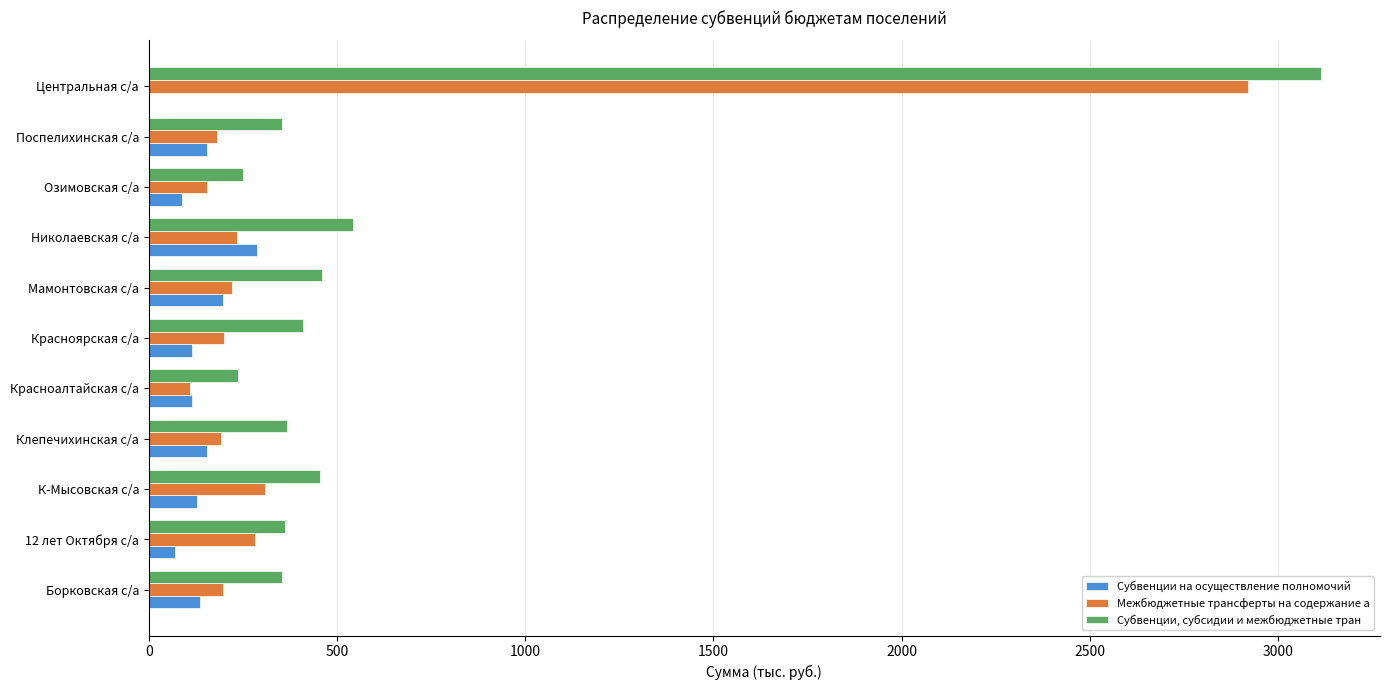

Is the value of Субвенции, субсидии и межбюджетные тран at Поспелихинская с/а greater than the value of Межбюджетные трансферты на содержание а at Поспелихинская с/а?

Yes